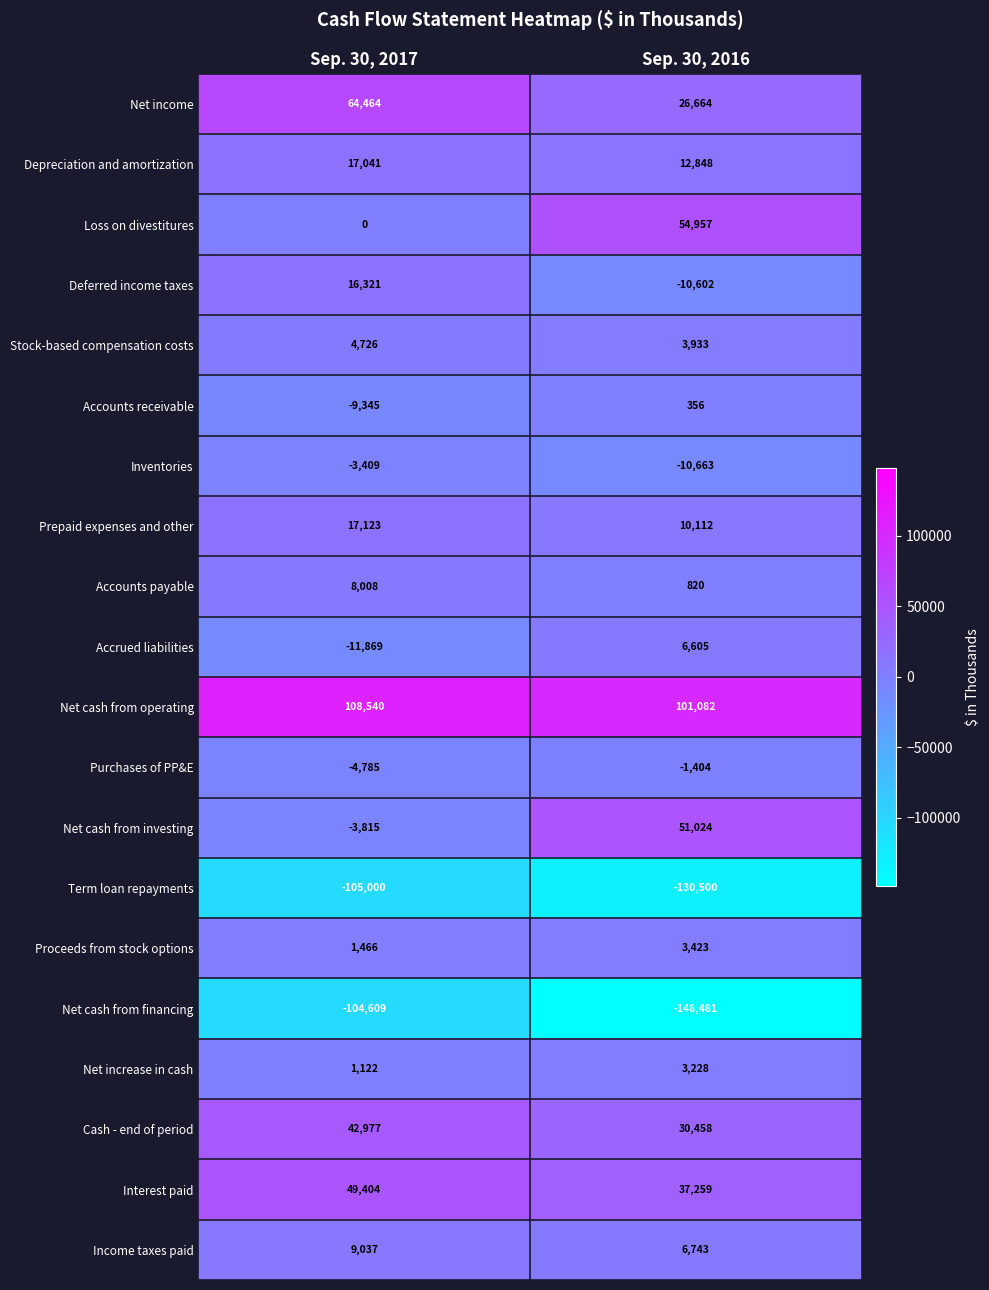

Which series has the largest total across all categories?

Net cash from operating